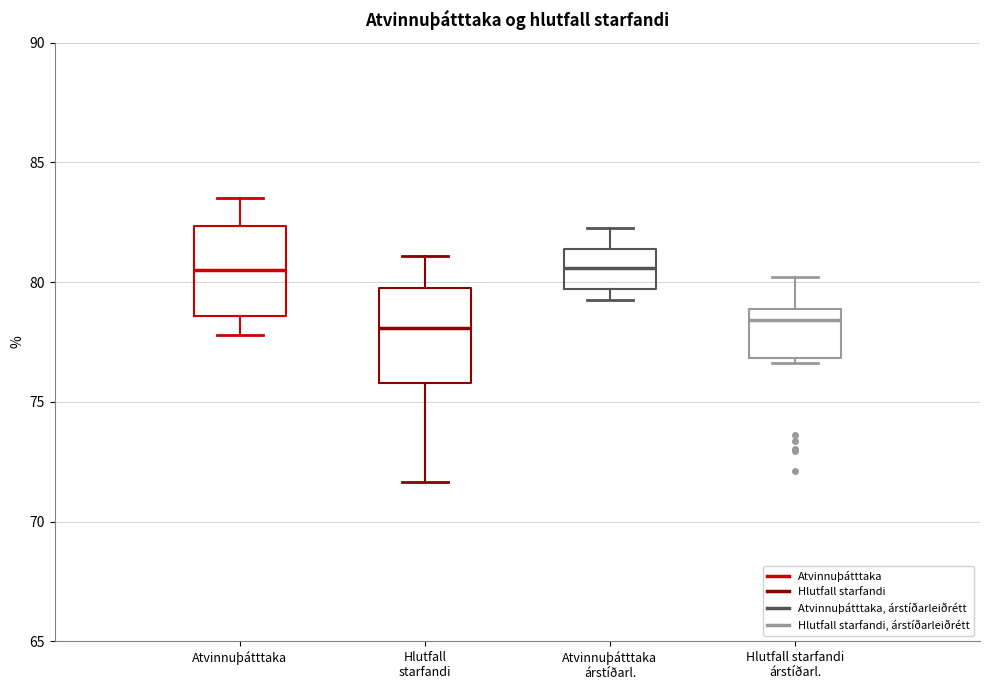

Where does the median line of the box for Atvinnuþátttaka árstíðarl. sit on the y-axis? The values are not printed on the chart, so give them approximately, as read against the axis.

80.5